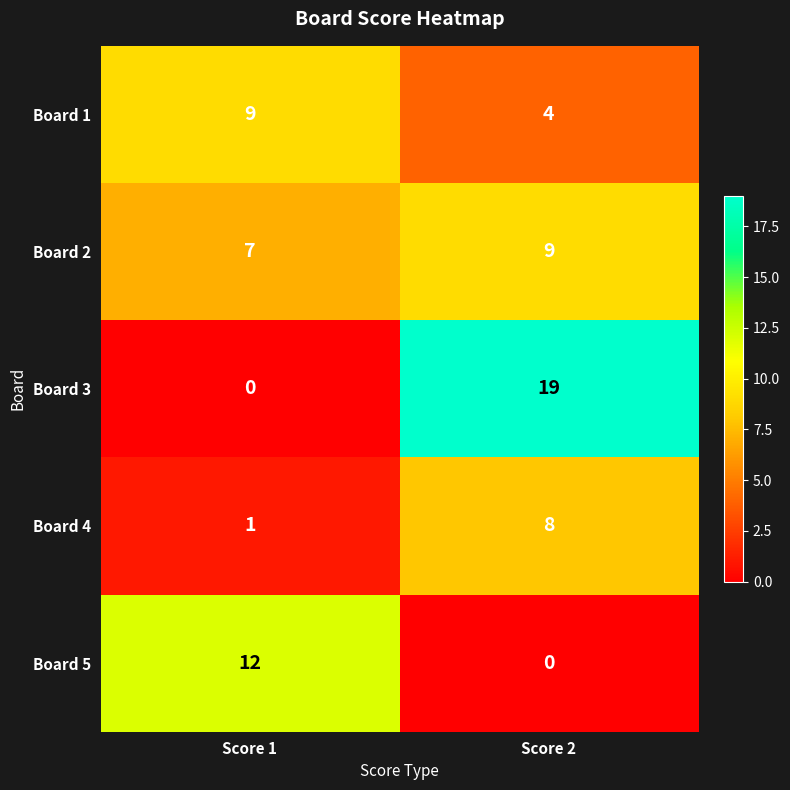

Rank the series at Score 2 from highest to lowest value.

Board 3, Board 2, Board 4, Board 1, Board 5